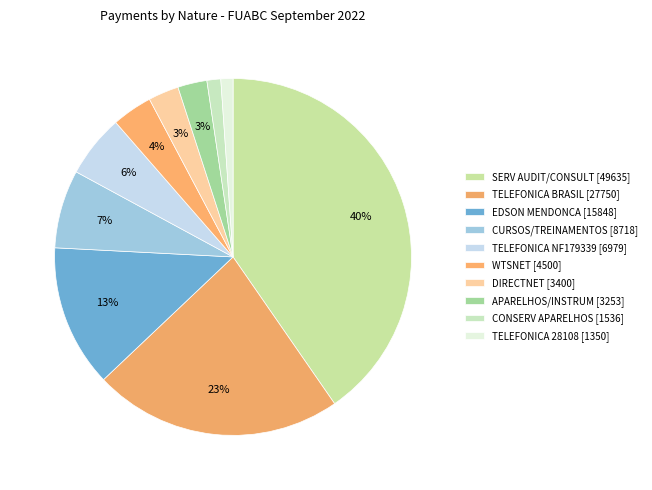

Is there any slice that represents more than half of the pie?

No